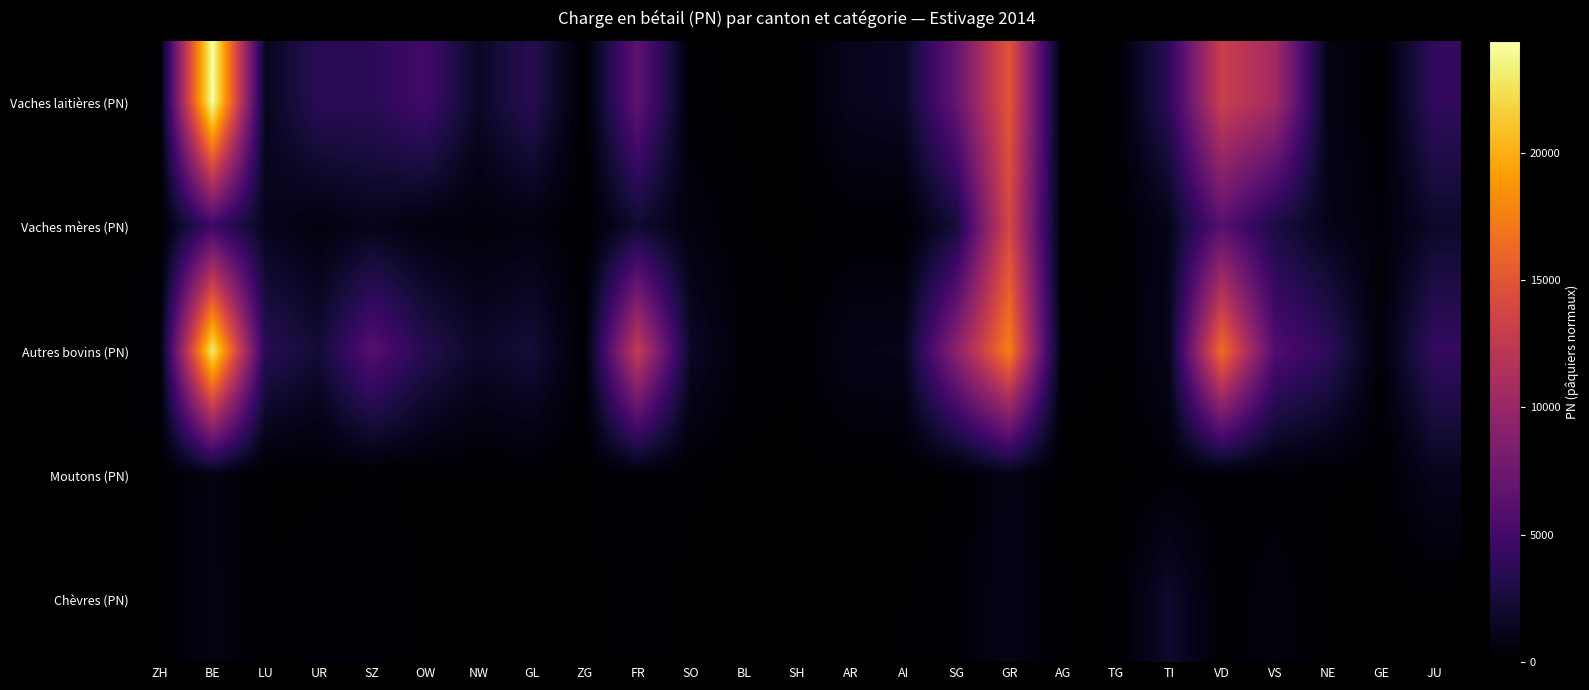

At which category is the sum across all series the highest?

BE